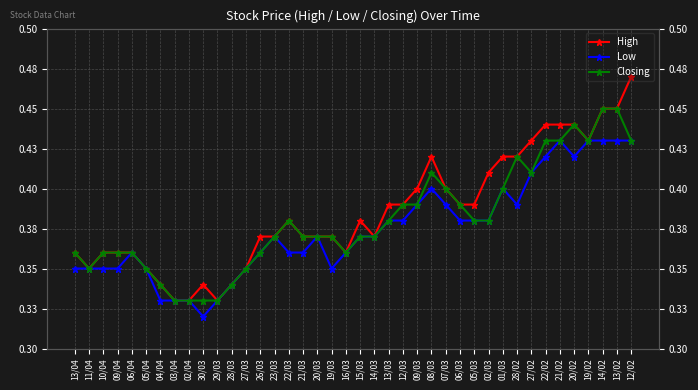

What is the sum of all Low values?

15.0